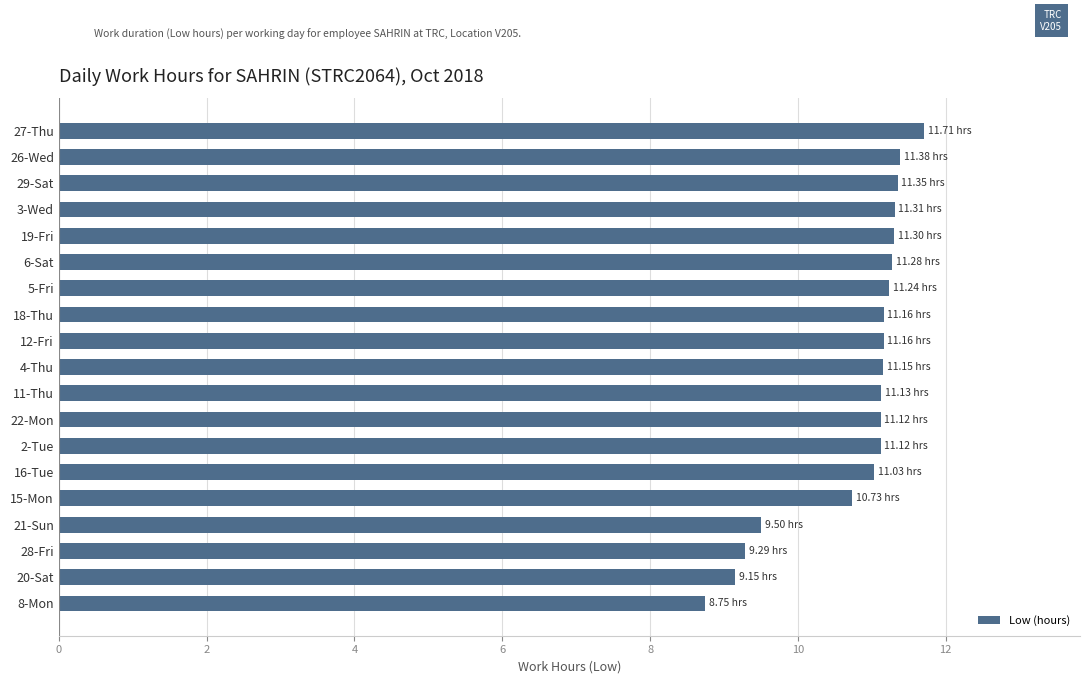

What is the average value?

10.8